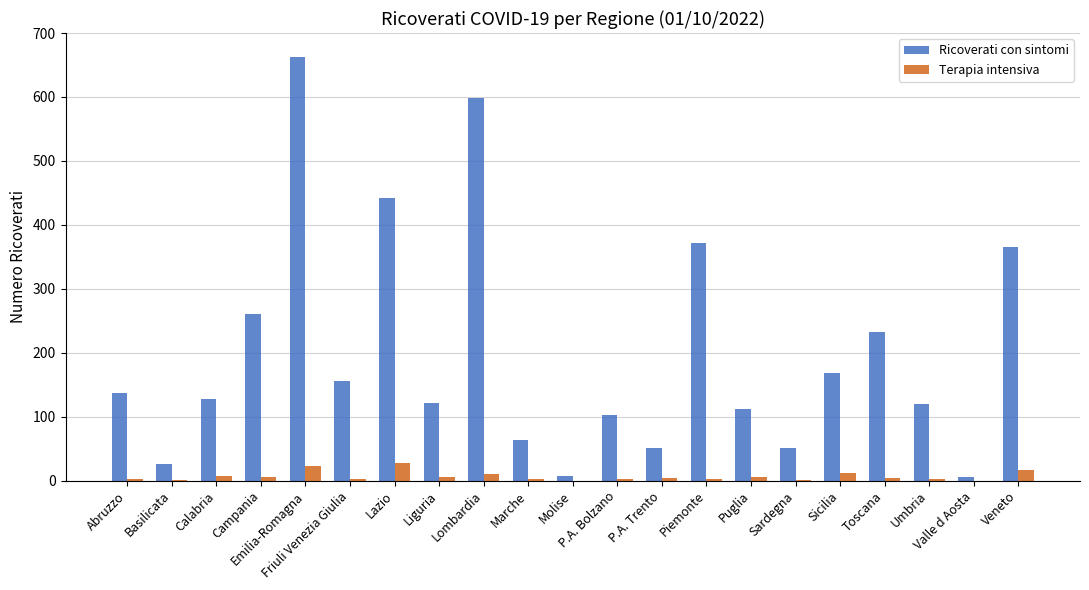

At which category is the sum across all series the highest?

Emilia-Romagna